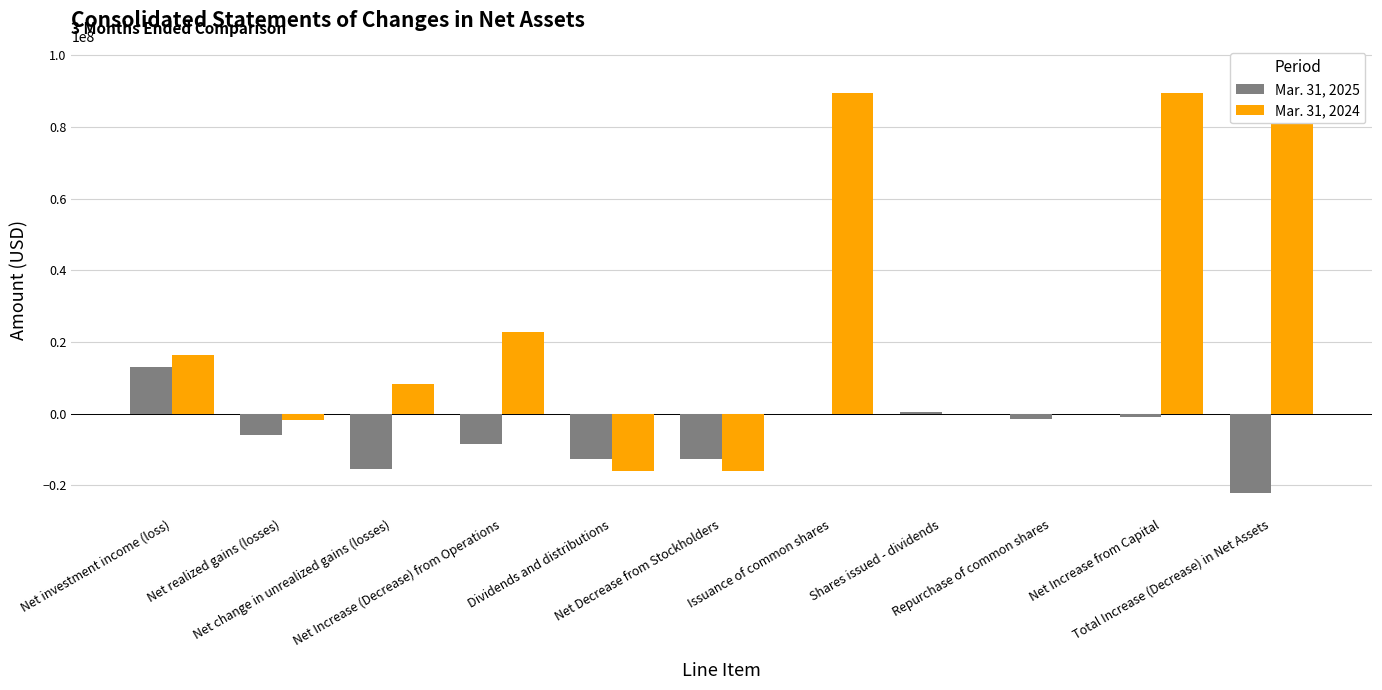

At which label does Mar. 31, 2025 reach its minimum?

Total Increase (Decrease) in Net Assets